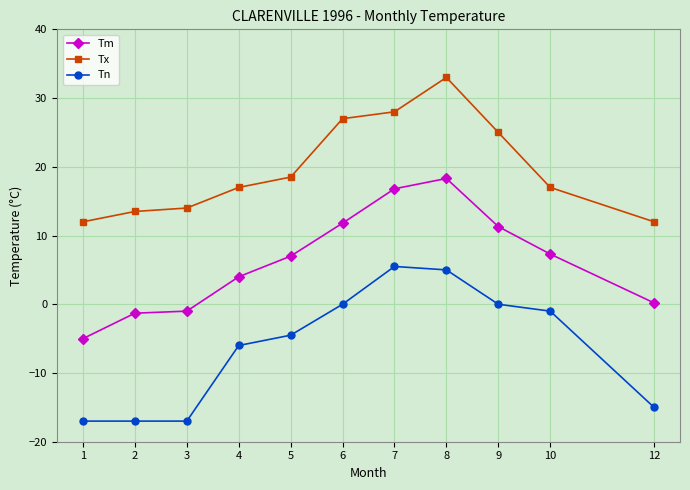

What is the approximate value of Tm at 8?

18.3